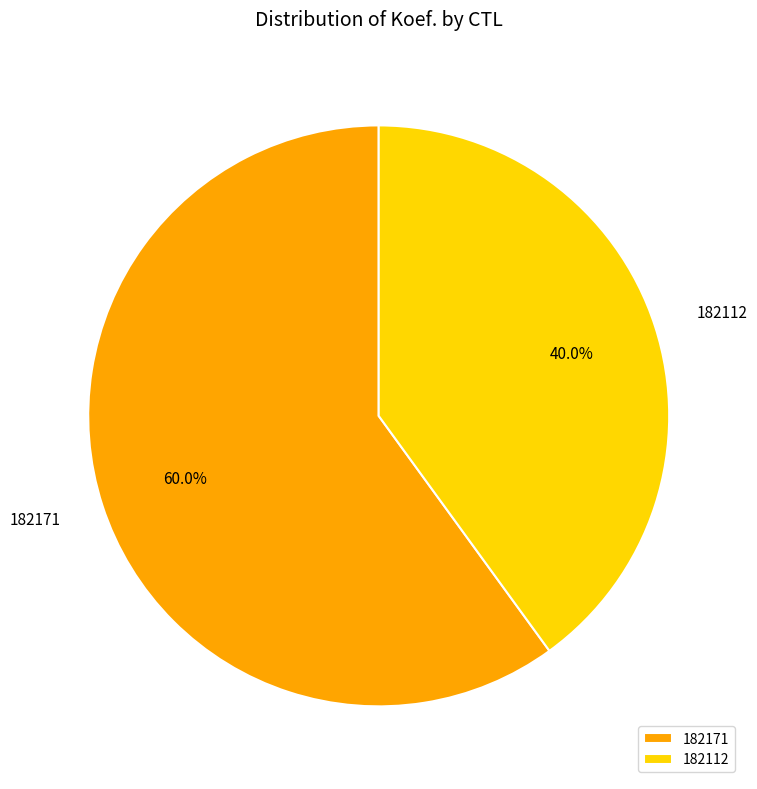

How many segments does this pie chart have?

2